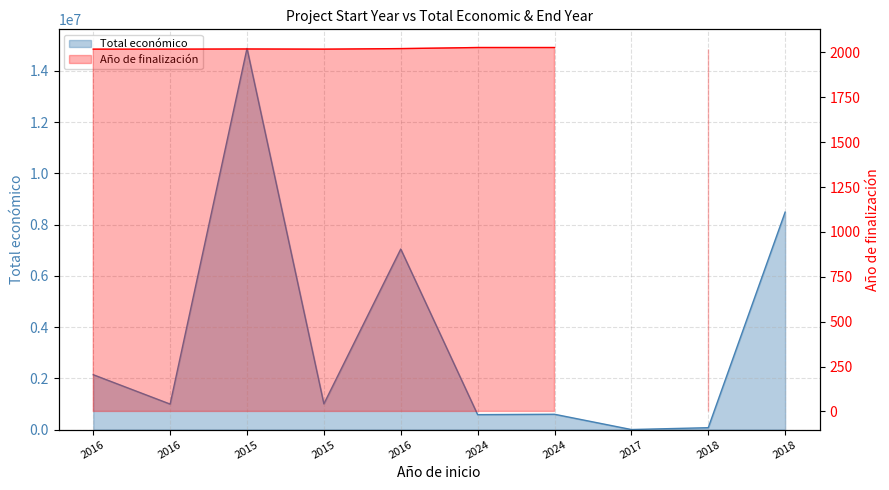

What is the change in value from 2016 to 2024?

-410913